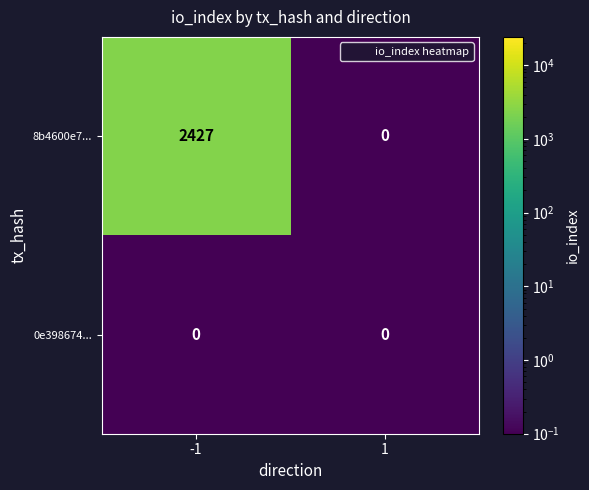

Rank the series by their maximum value, from highest to lowest.

8b4600e7..., 0e398674...